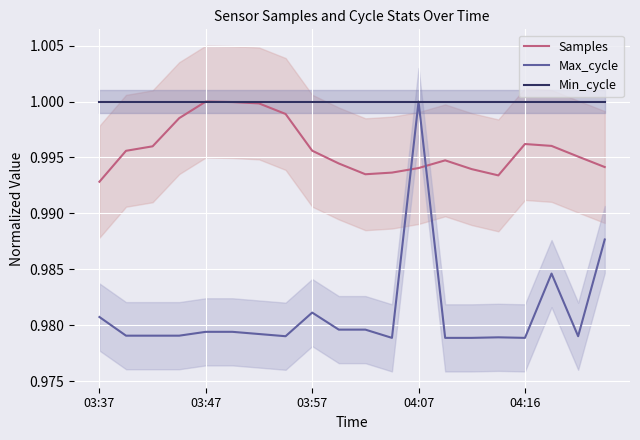

How many lines are shown in the chart?

3